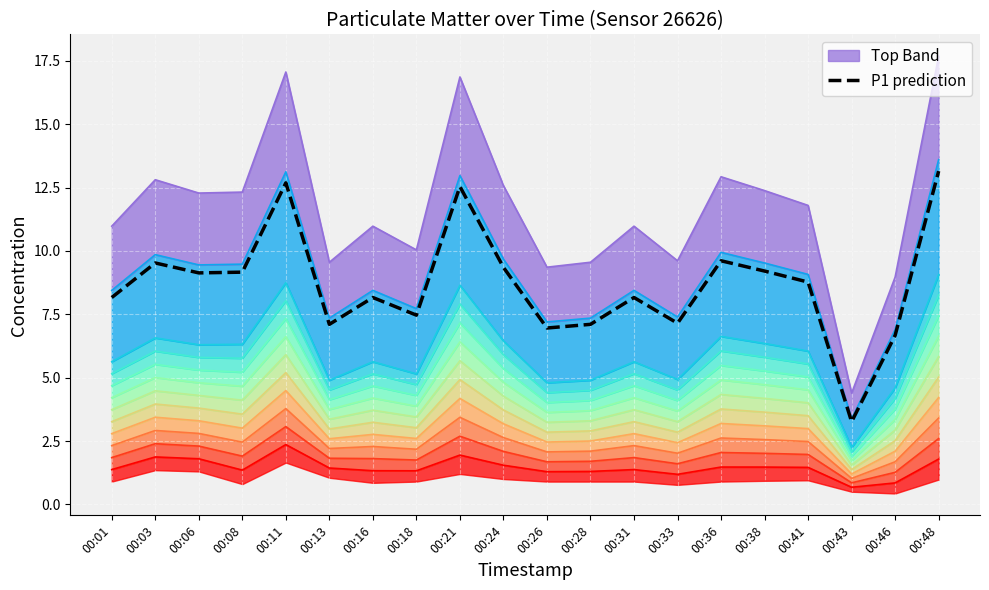

What is the value of the 2nd point from the left?

9.5